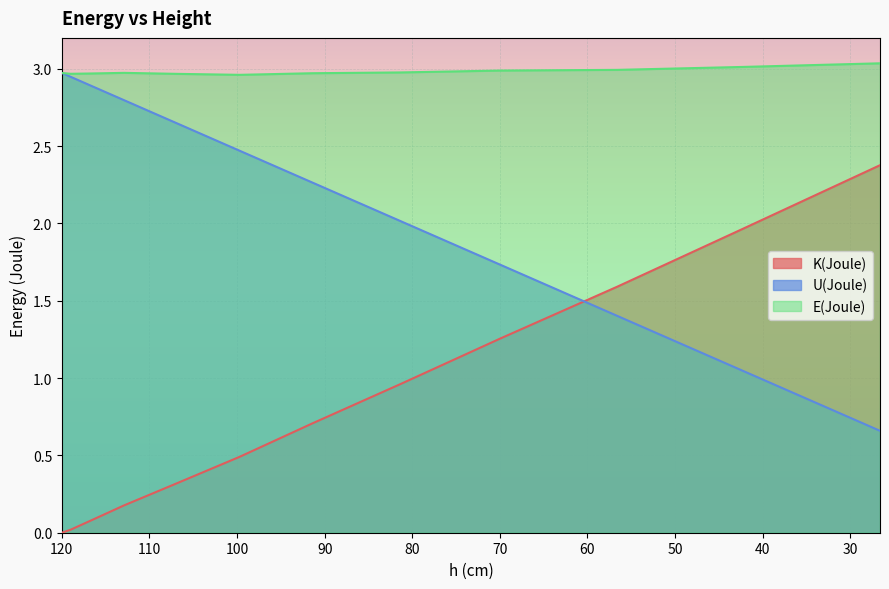

True or false: U(Joule) has a value of 1.0 at 116.7.

False